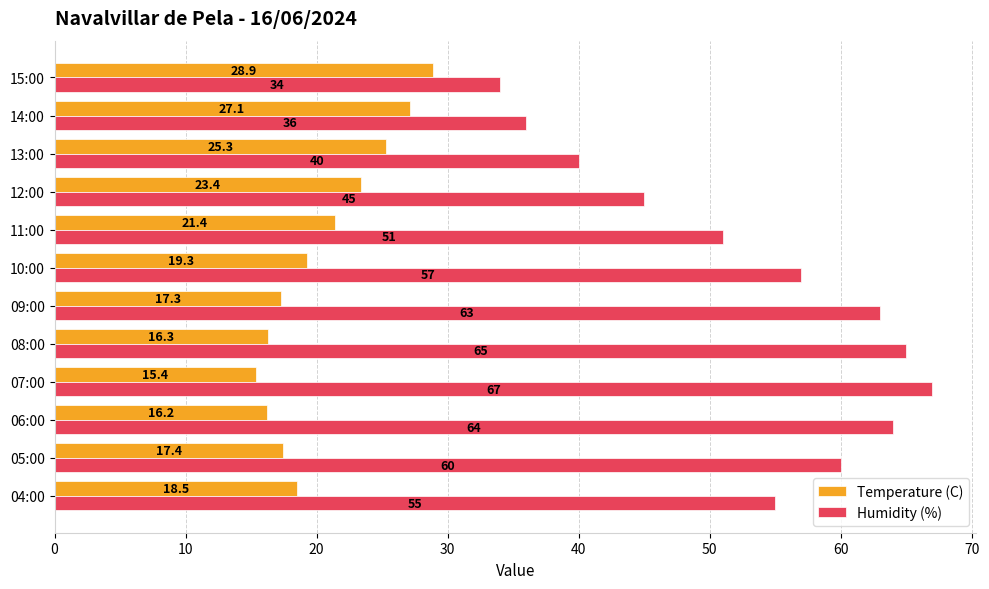

At which label is Humidity (%) closest to 50?

11:00